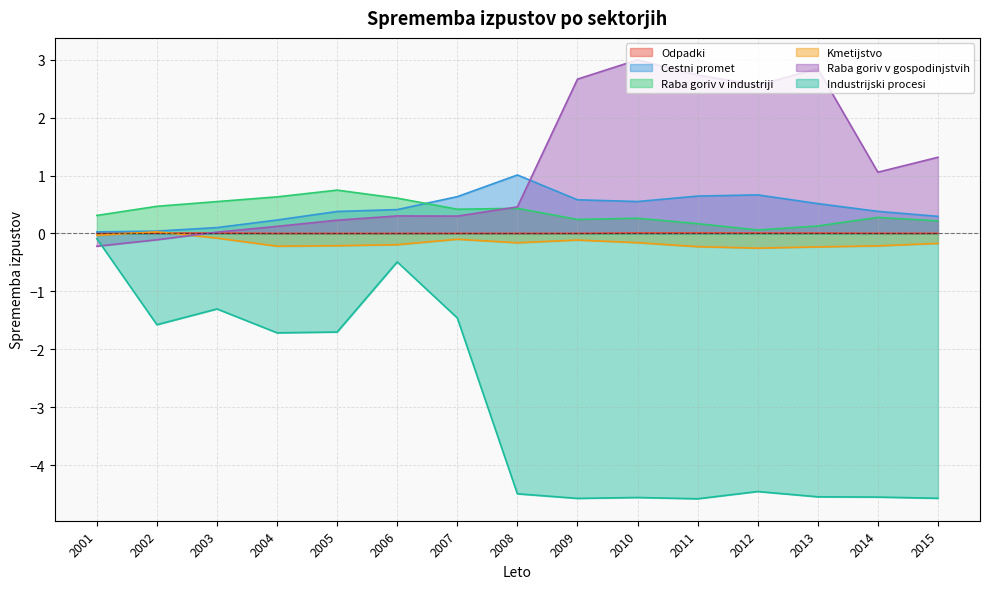

At which category does Cestni promet reach its first local valley?

2010